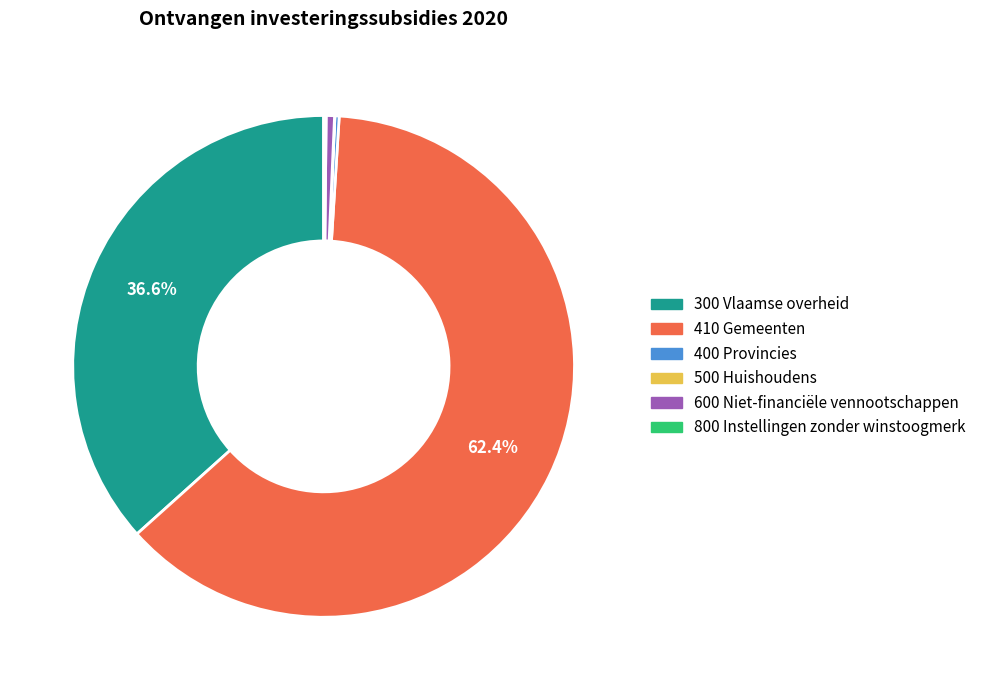

What is the majority slice?

410 Gemeenten